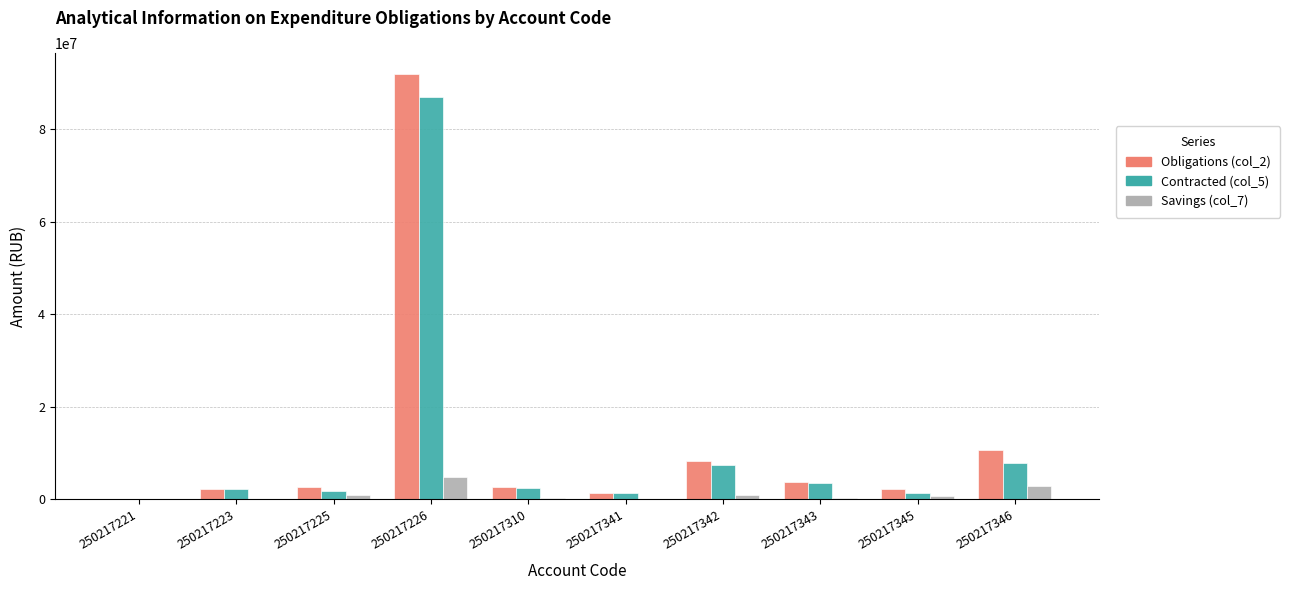

What is the sum of the Contracted (col_5) values at 250217226 and 250217342?

94291274.5